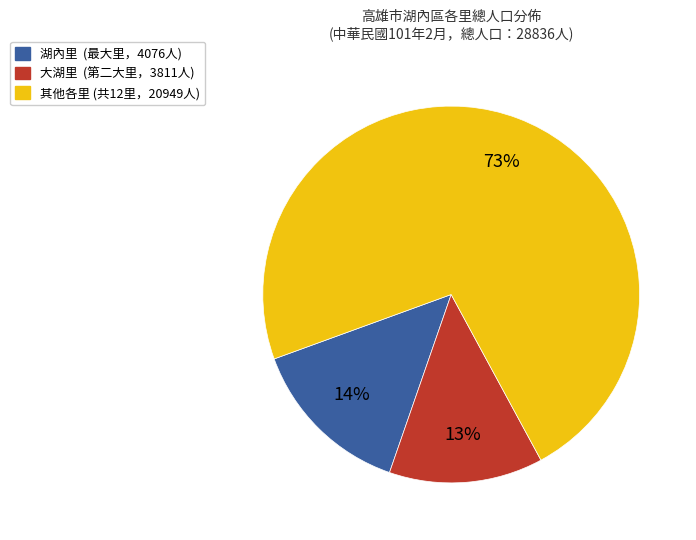

Is there a majority slice in this chart?

Yes